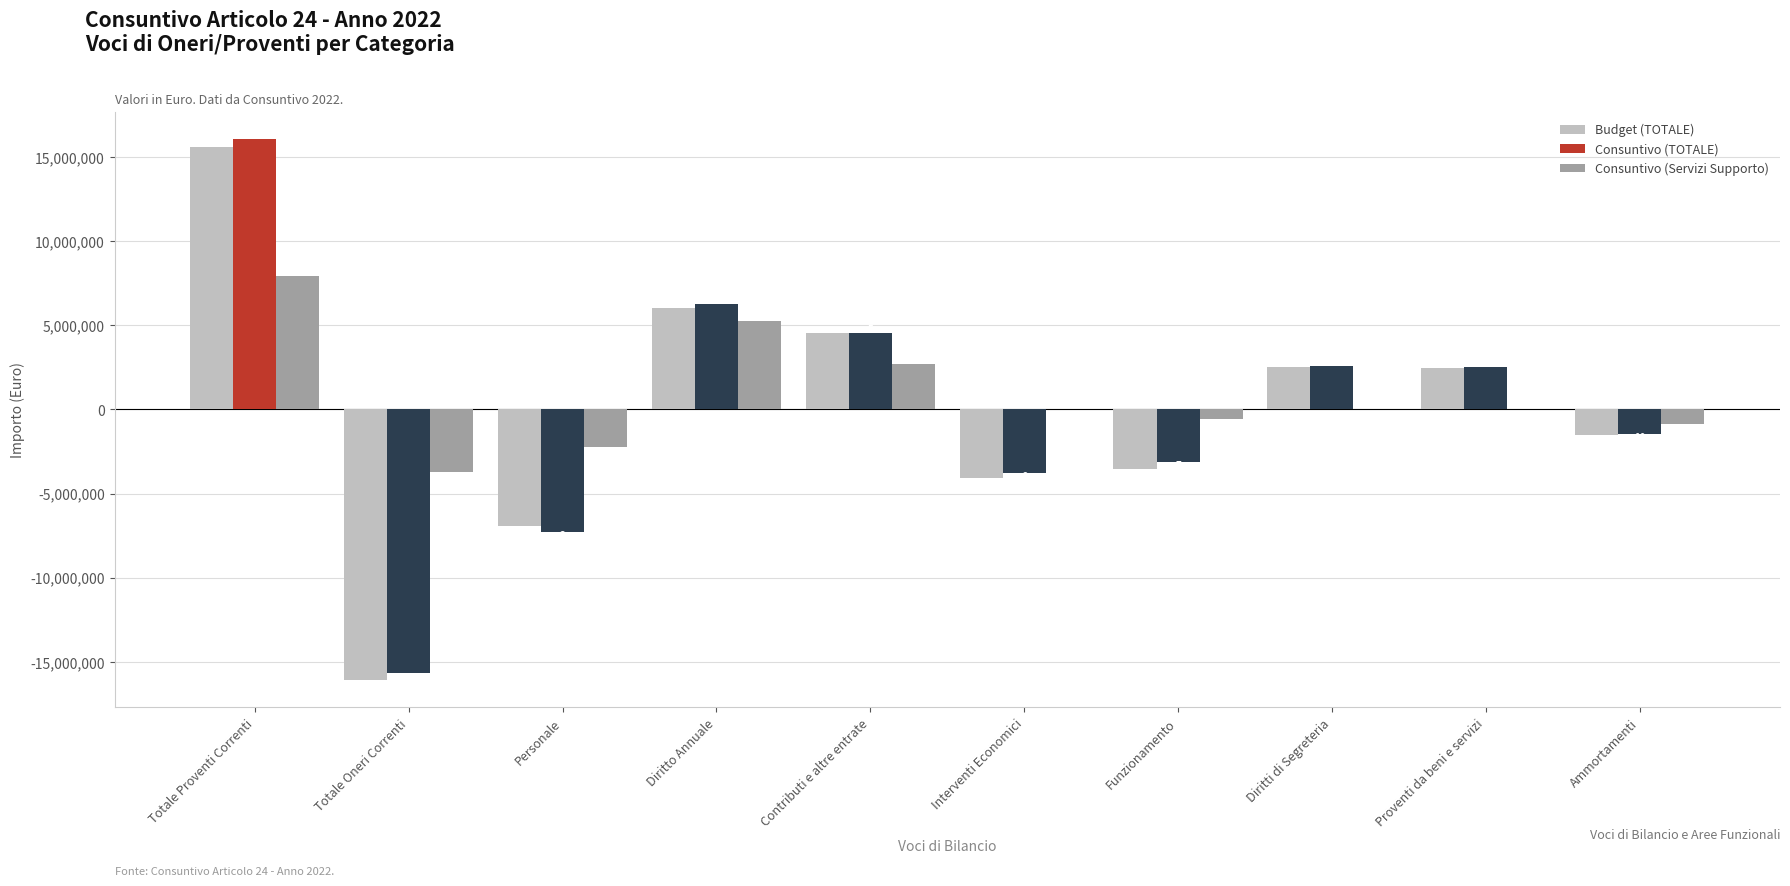

Between Totale Proventi Correnti and Diritti di Segreteria, which series saw the biggest shift?

Consuntivo (TOTALE)